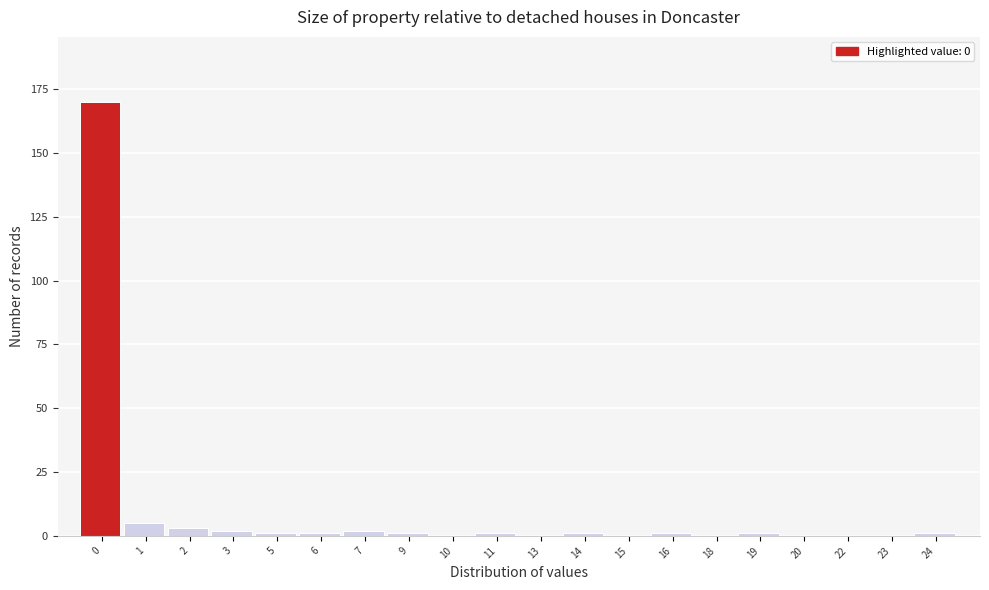

Reading right to left, what are all the values shown in this chart?

24=1	23=0	22=0	20=0	19=1	18=0	16=1	15=0	14=1	13=0	11=1	10=0	9=1	7=2	6=1	5=1	3=2	2=3	1=5	0=170